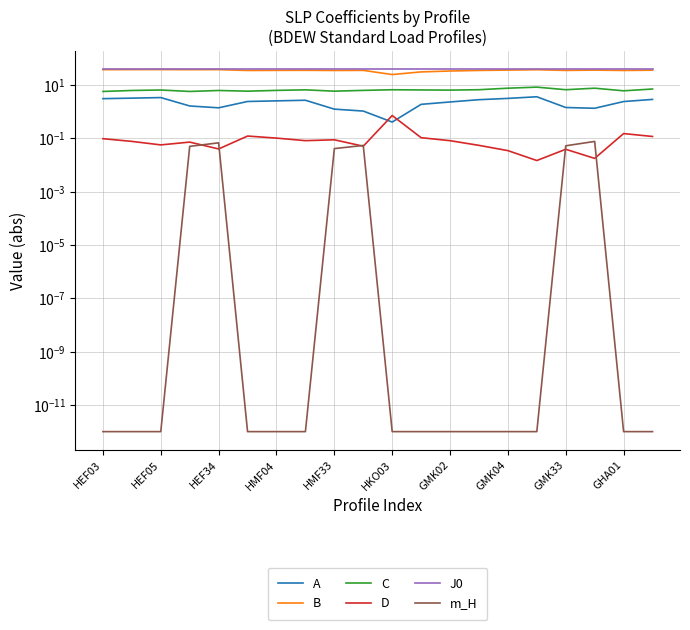

Between HEF34 and GMK33, which is larger?

GMK33